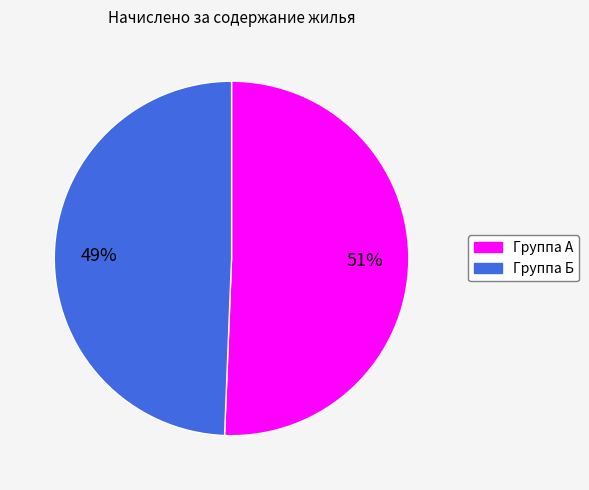

Does any single category account for the majority?

Yes